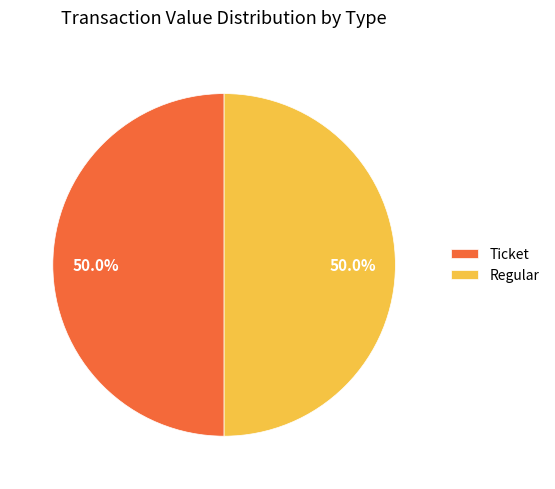

What portion of the pie excludes Regular?

50.0%